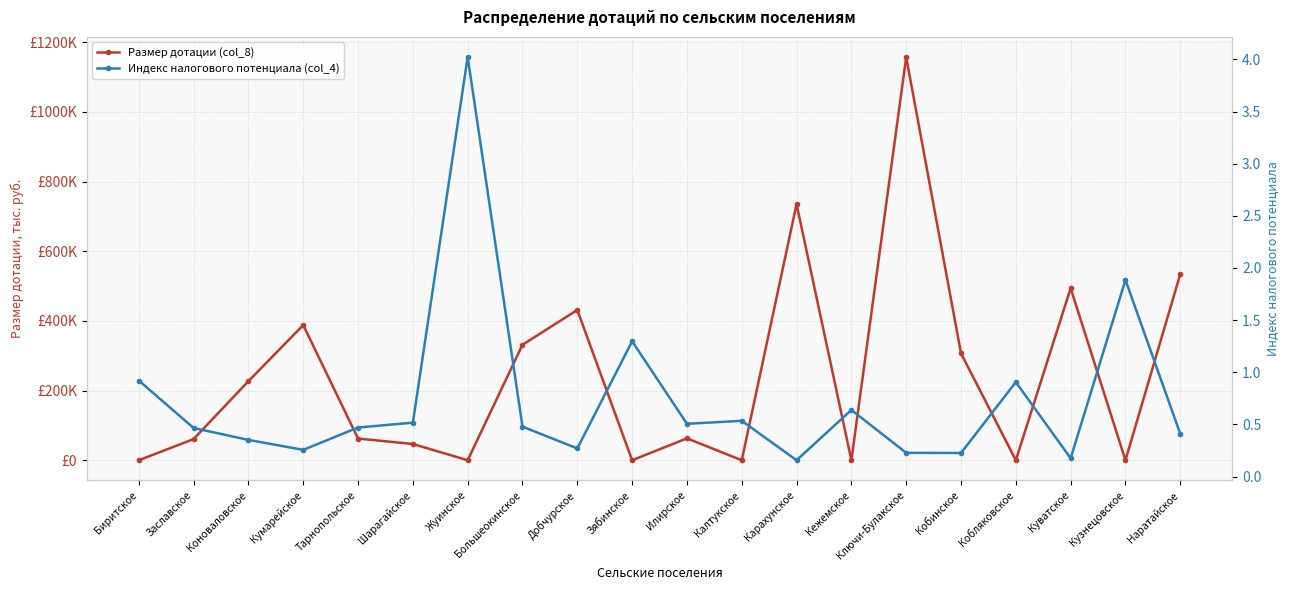

Where is Размер дотации (col_8) nearest to the value 578?

Наратайское